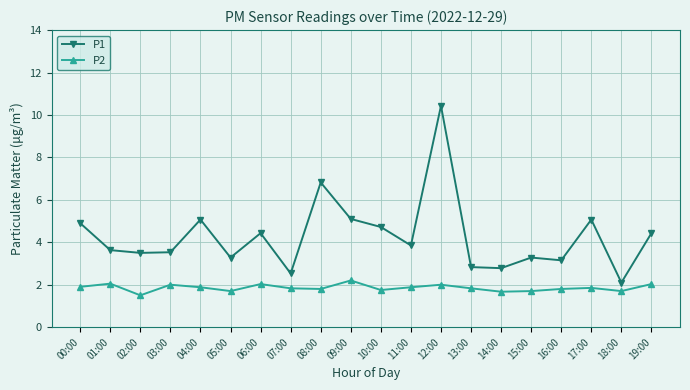

True or false: P2 and P1 cross at least once.

False